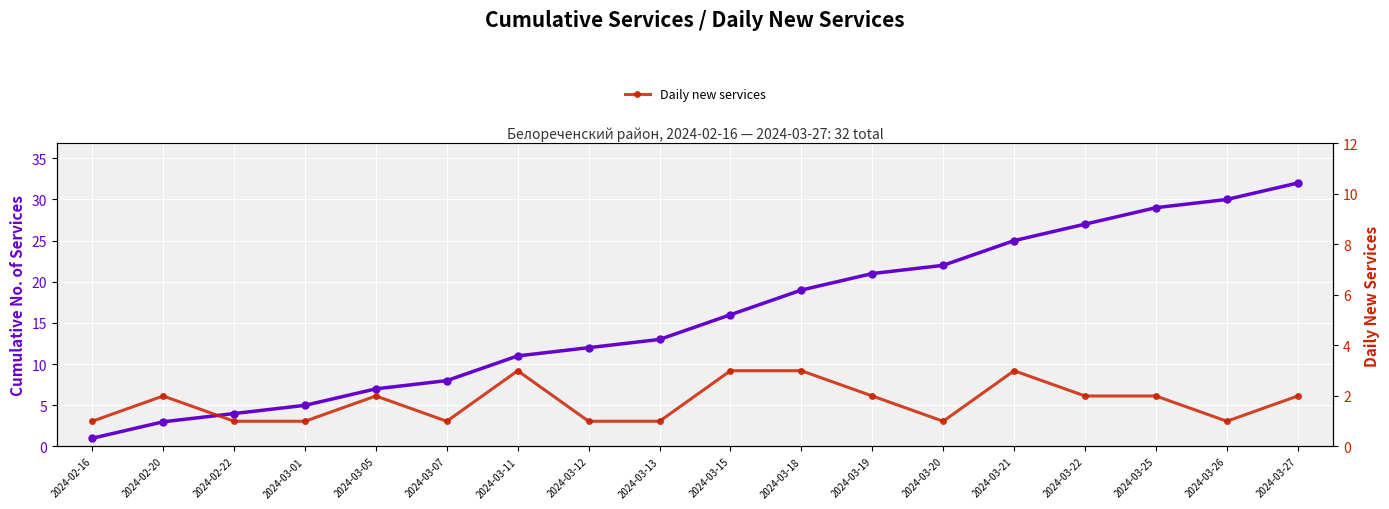

What is the value of the Daily new services point at the 6th from the left?

1